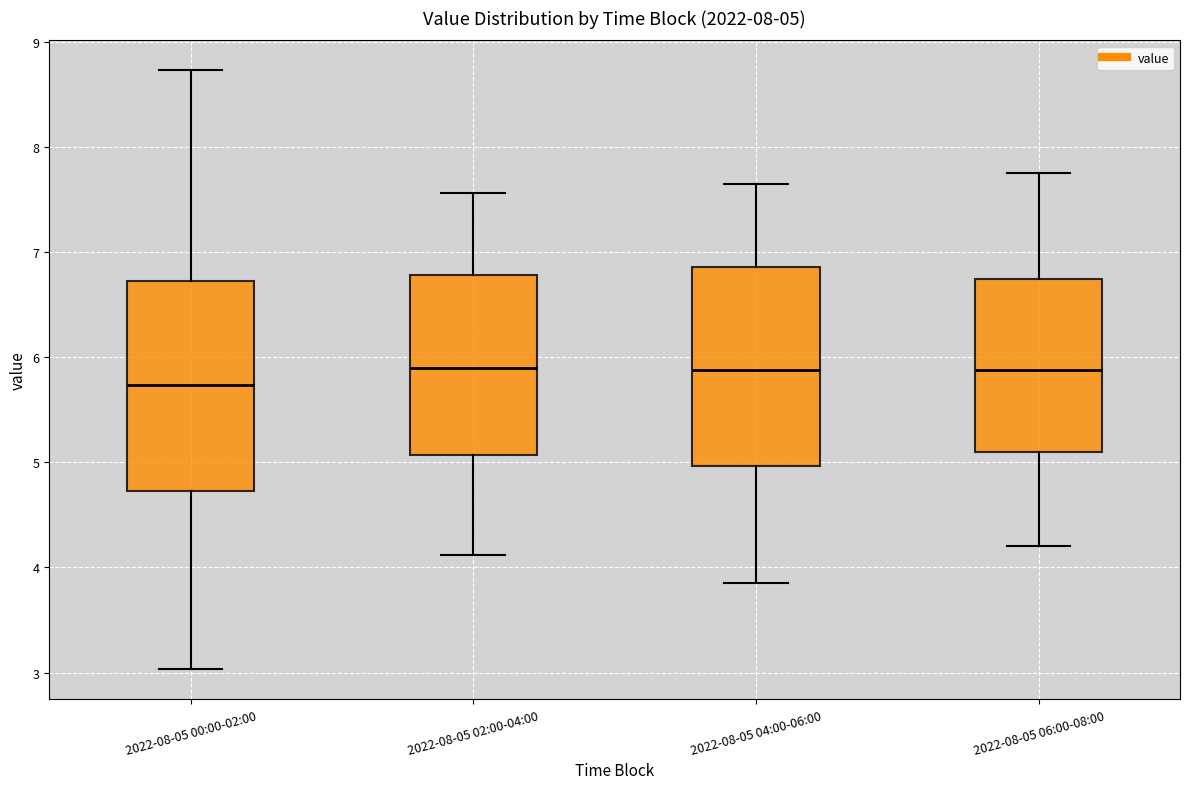

Comparing the boxes themselves (not the whiskers), which one is the tallest?

2022-08-05 00:00-02:00